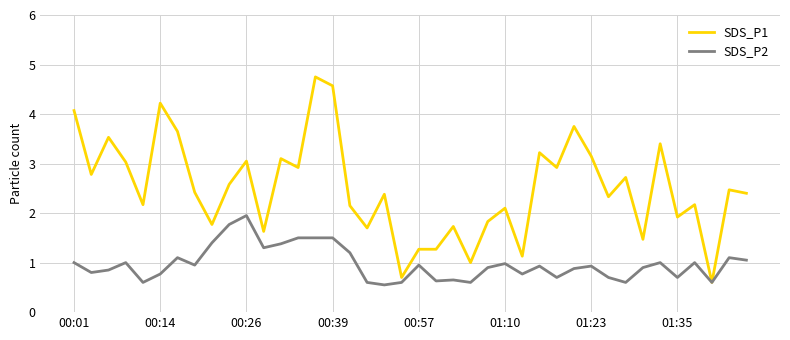

What is the minimum value shown in the chart?

0.6